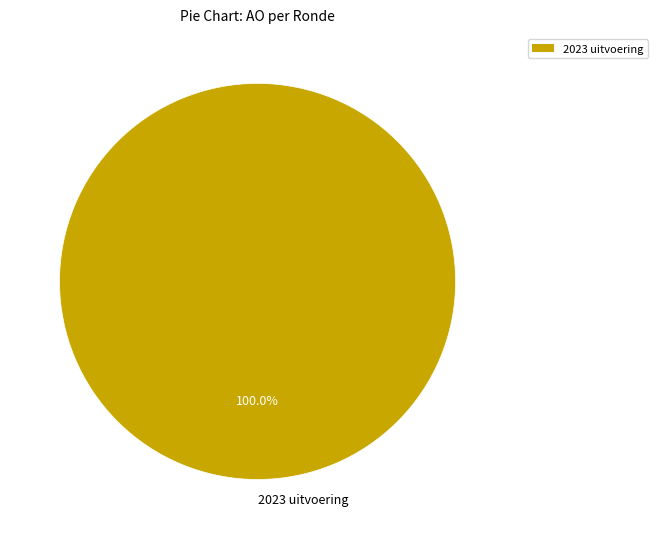

Does 2023 uitvoering represent more than half of the total?

Yes